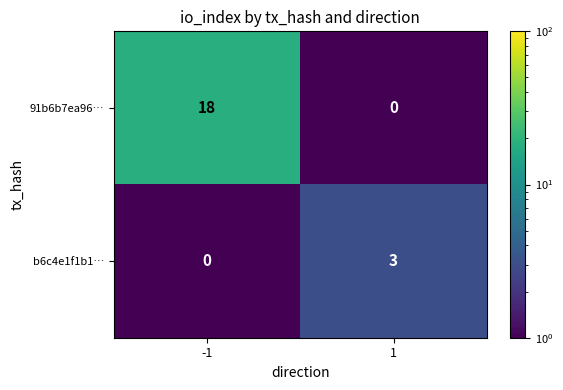

Count the number of data series in this chart.

2